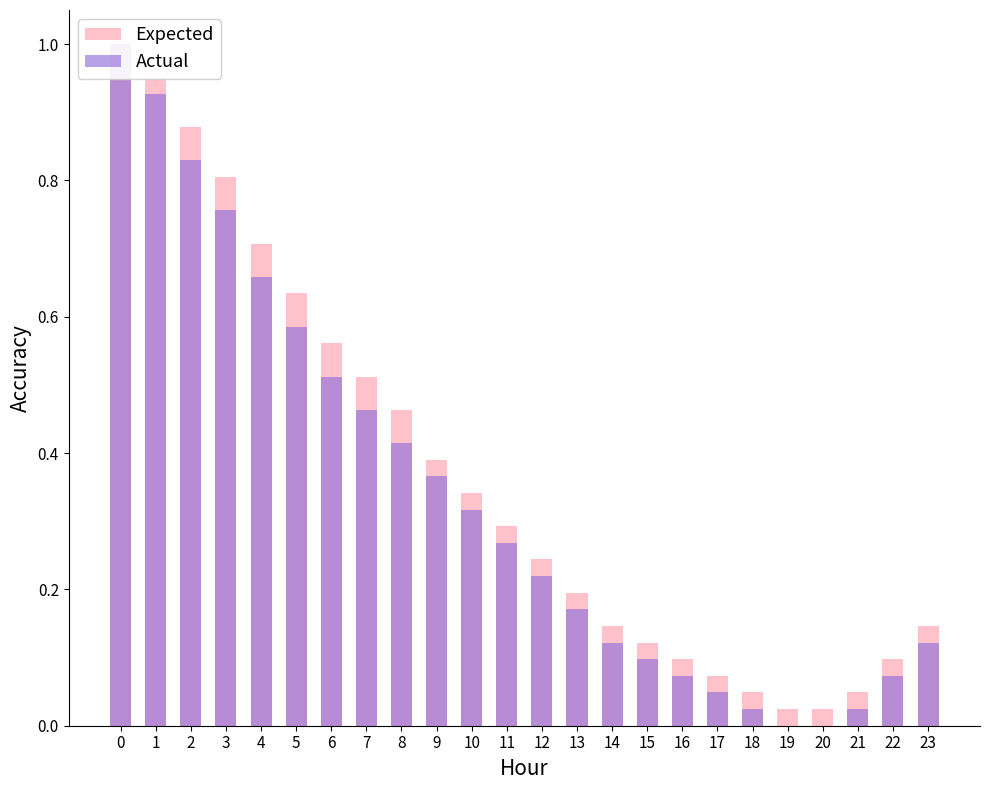

Rank the series by their average value, from highest to lowest.

Expected, Actual